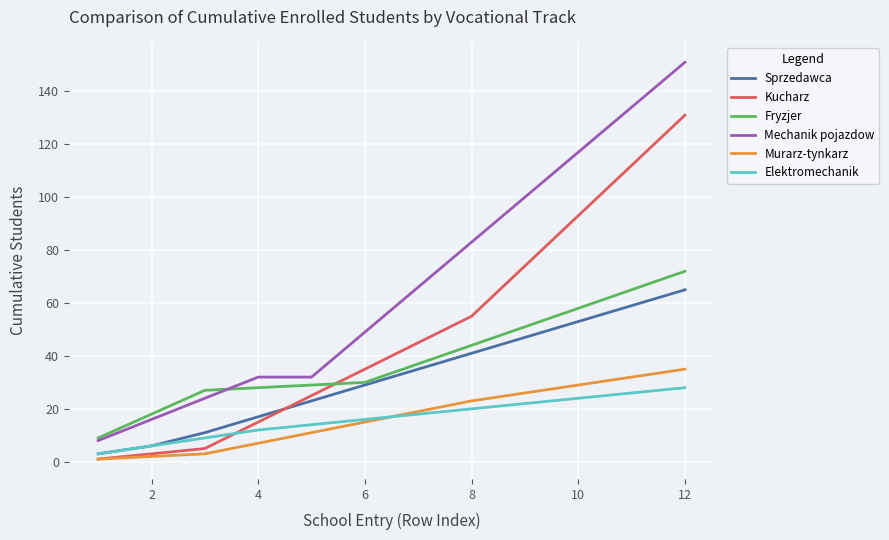

What is the lowest value of the Mechanik pojazdow series?

8